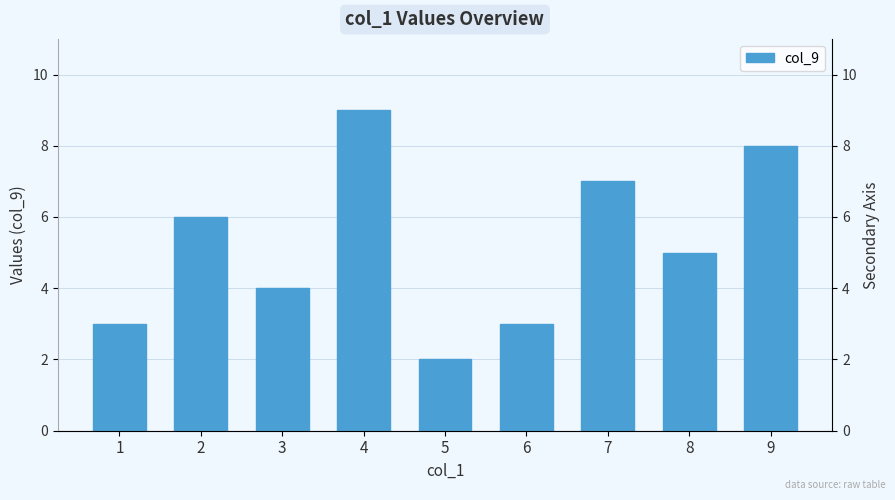

How many values are below 5?

4